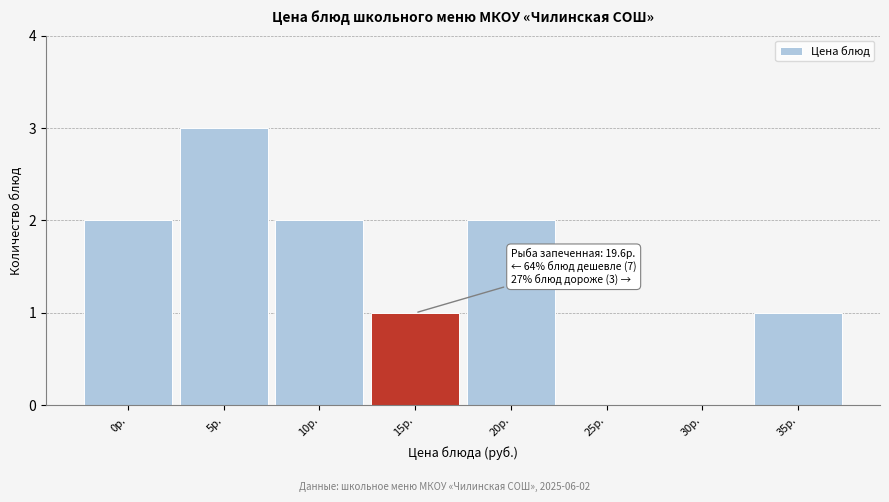

Reading left to right, what are all the values shown in this chart?

0р.=2	5р.=3	10р.=2	15р.=1	20р.=2	25р.=0	30р.=0	35р.=1